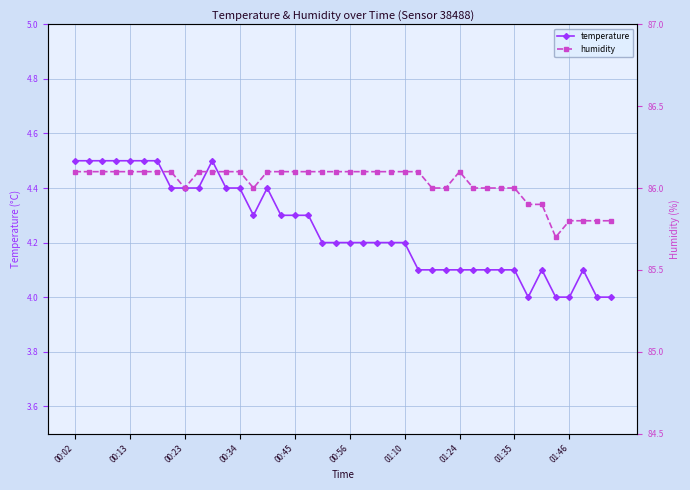

Which series has the largest total across all categories?

humidity